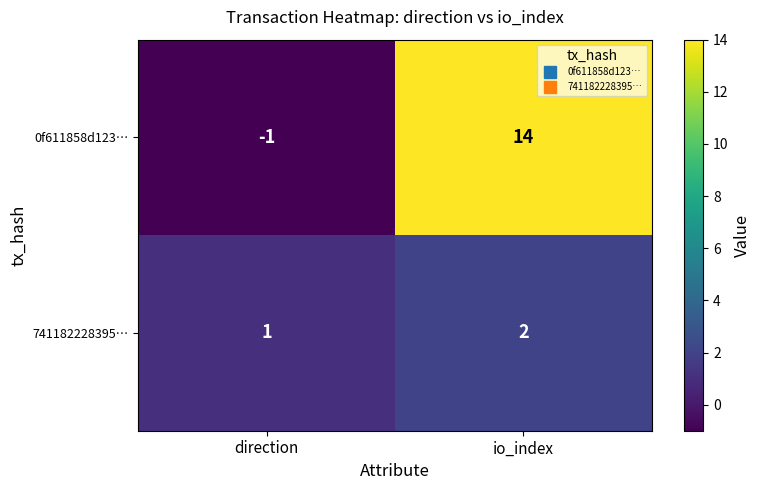

Is it true that 741182228395… equals 2 at io_index?

True